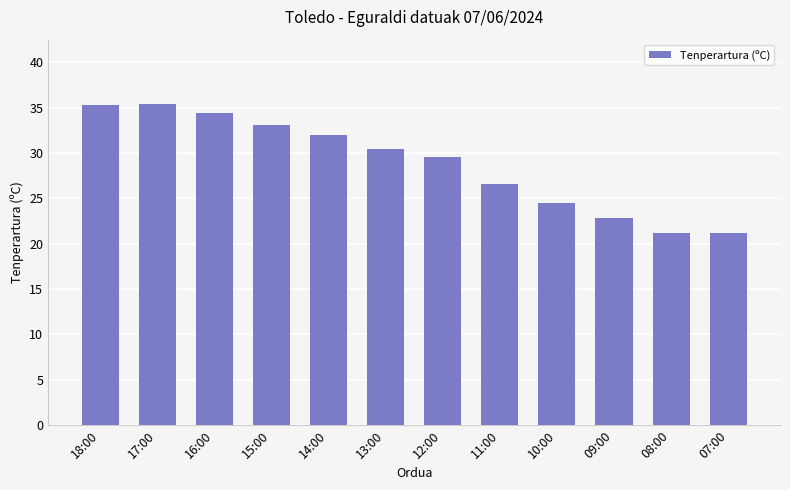

What is the maximum value shown in the chart?

35.4